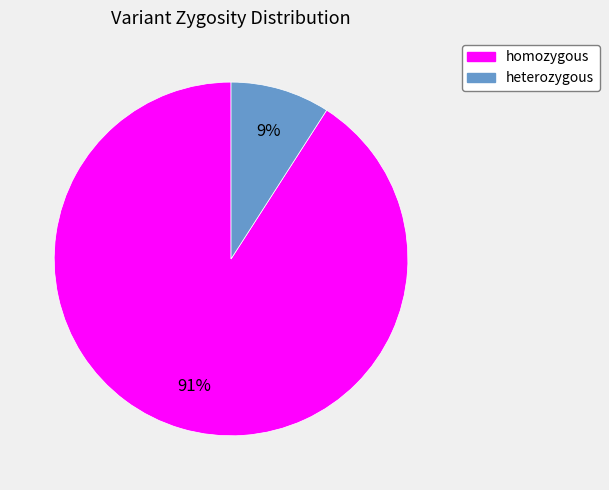

True or false: heterozygous accounts for 9% of the total.

True